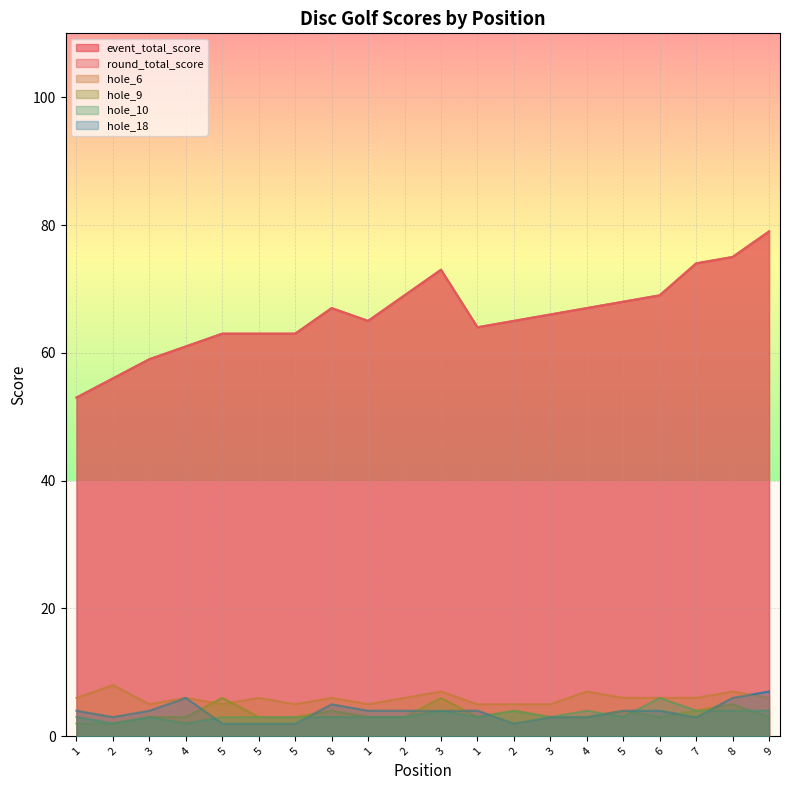

How many series are shown in this chart?

6